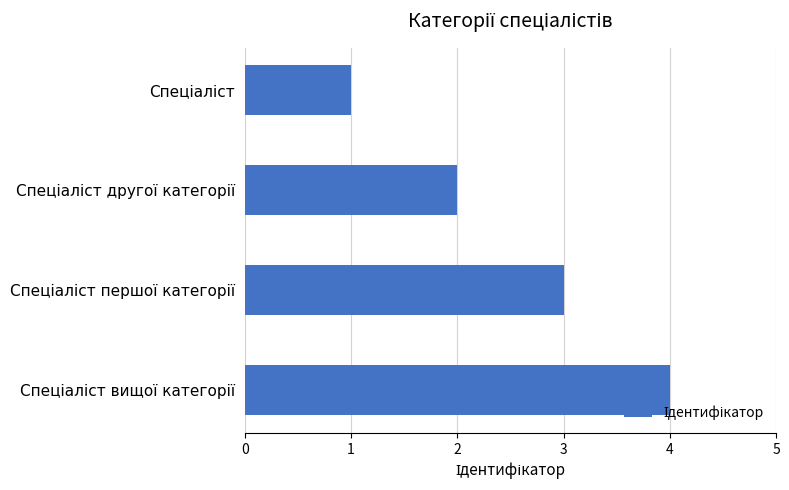

Are the bars grouped side by side (vs. stacked)?

No